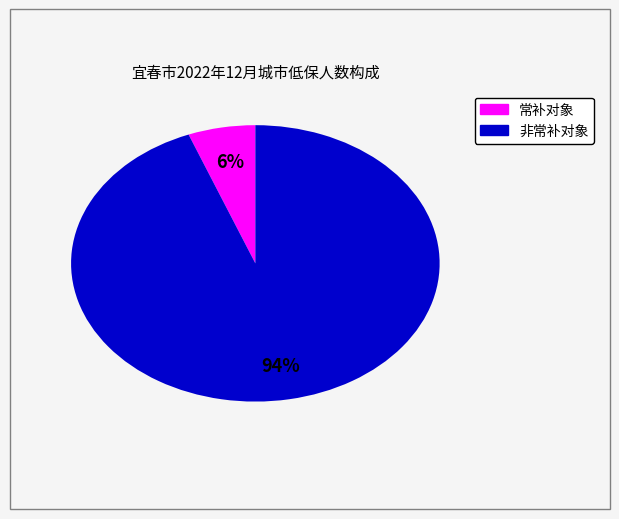

To the nearest percent, what is the average slice percentage?

50%